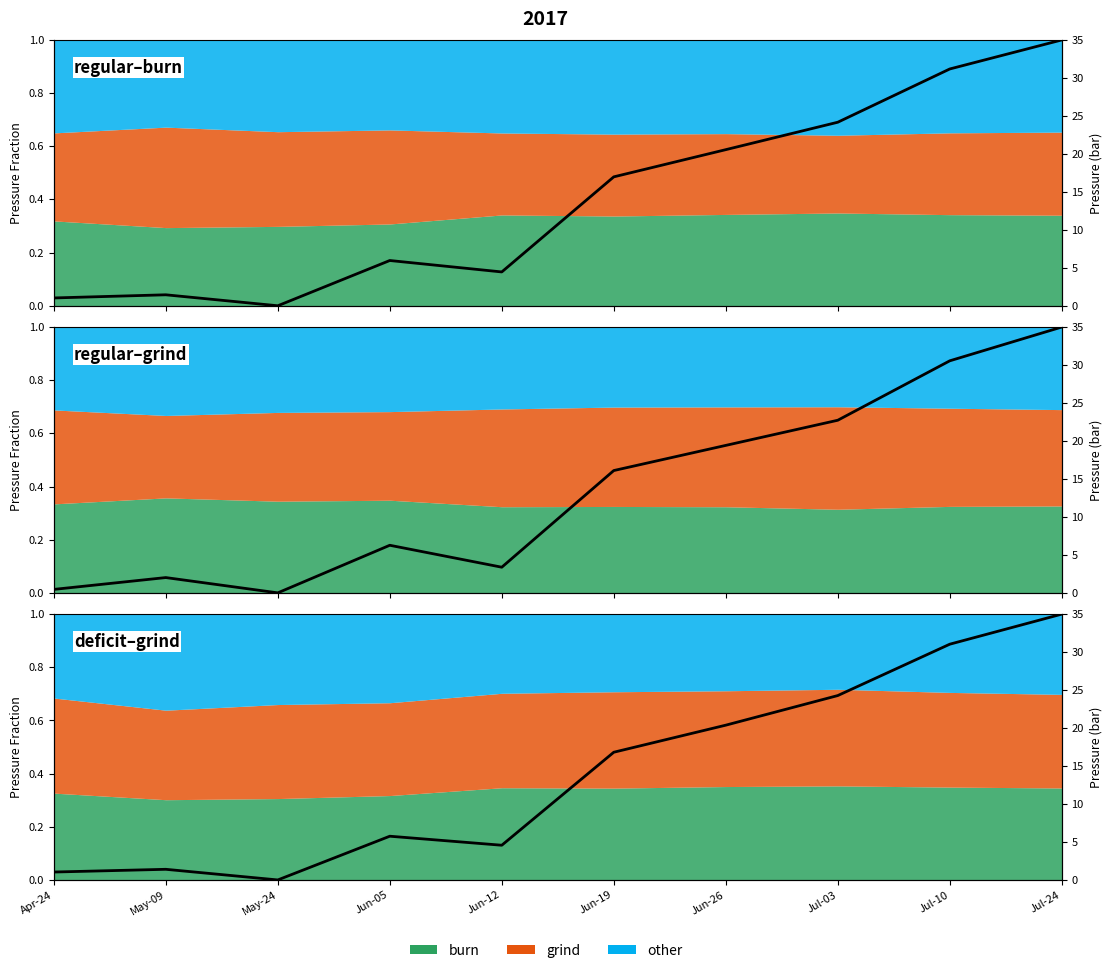

Where is the first local maximum for regular_burn?

May-09